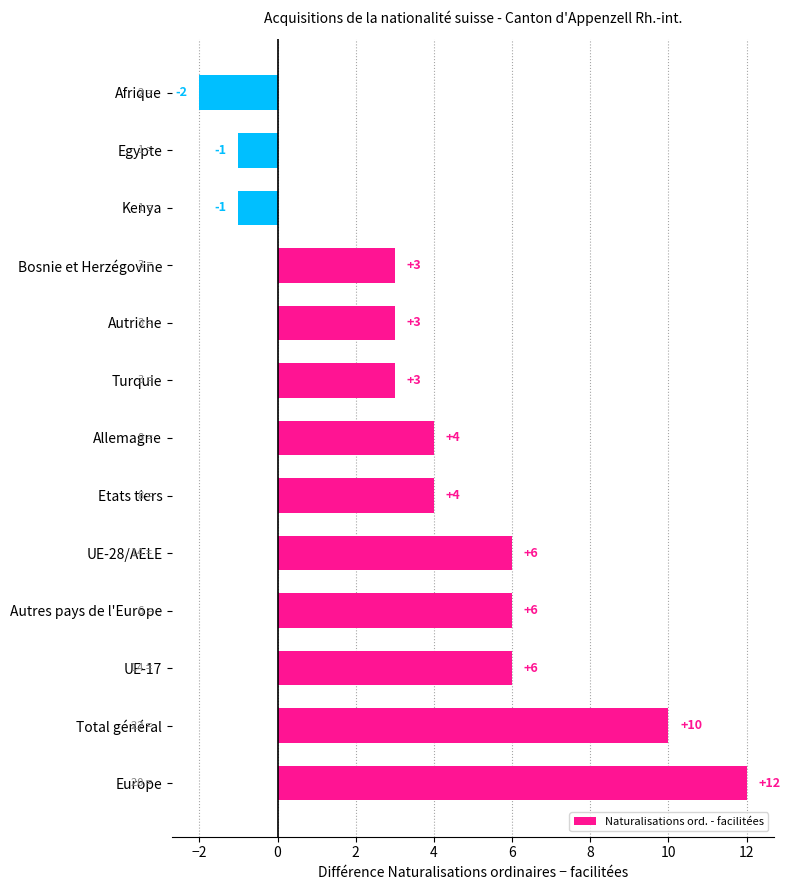

What is the sum of all values?

53